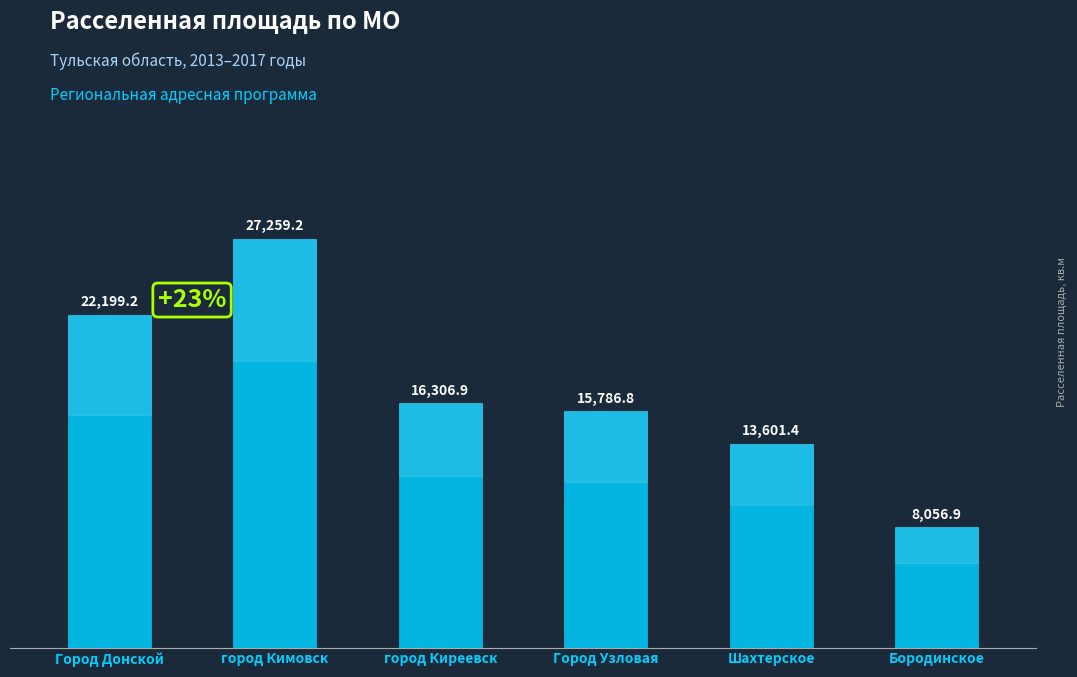

Is it true that the value at город Киреевск is 27343.8?

False